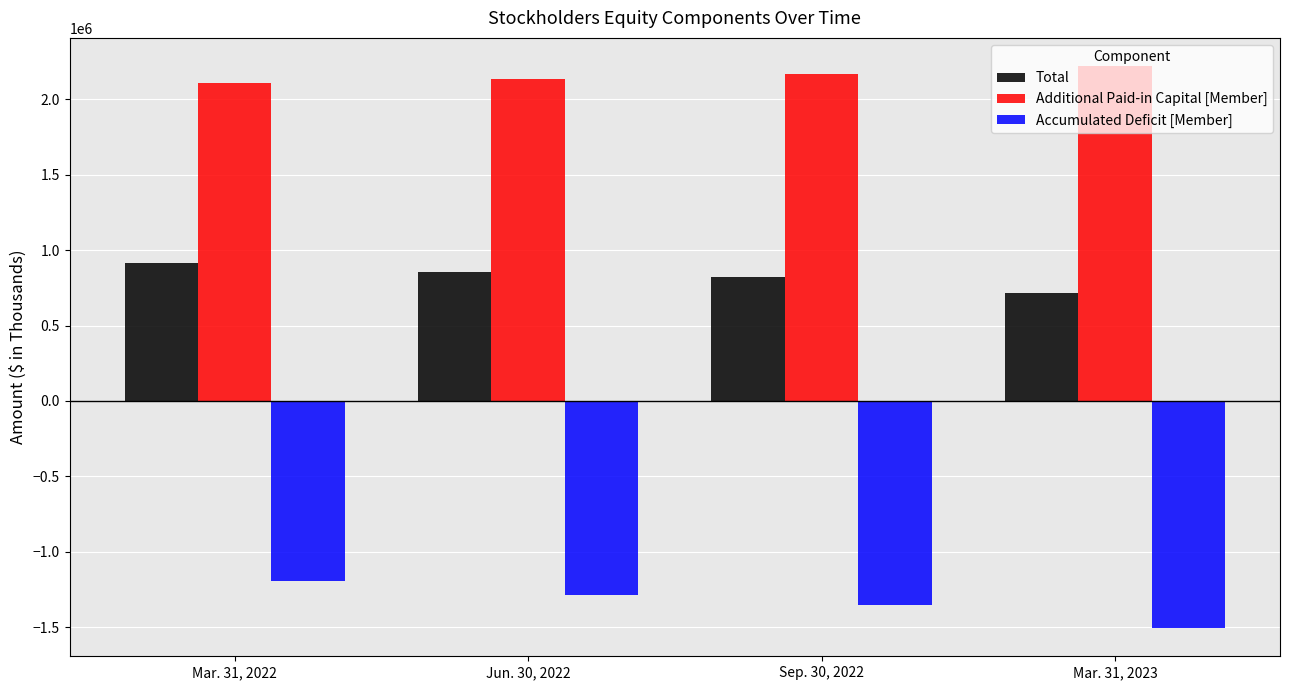

What is the difference between the highest and lowest values at Mar. 31, 2022?

3304888